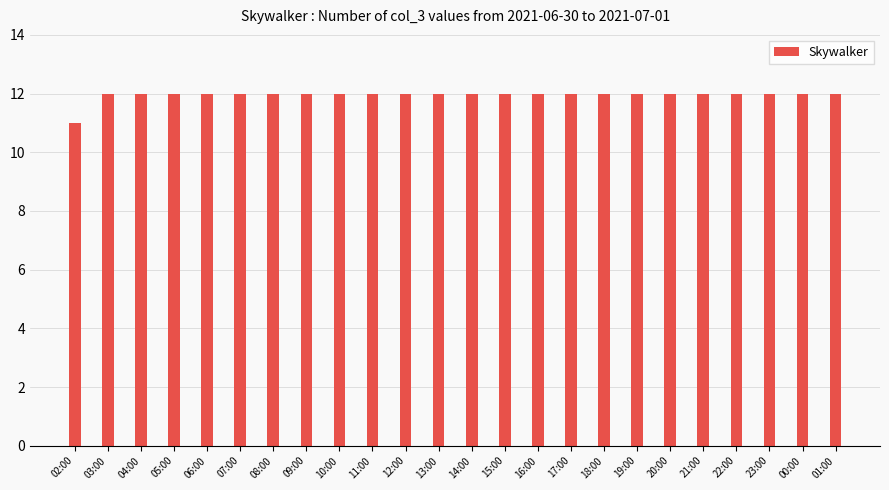

What position from the right is 07:00?

19